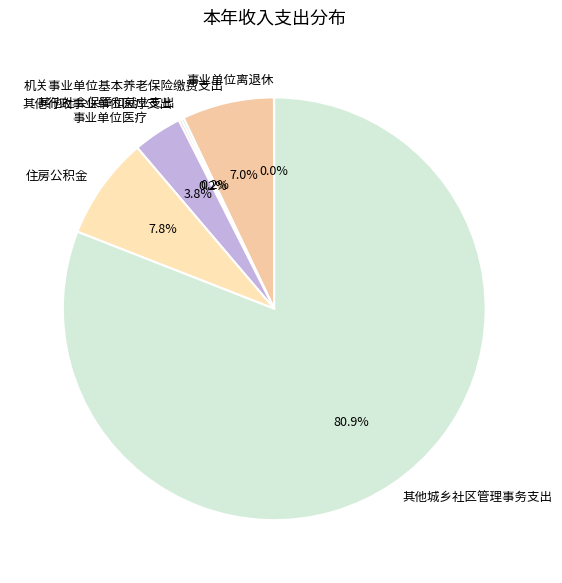

To the nearest percent, what portion does 住房公积金 represent?

8%